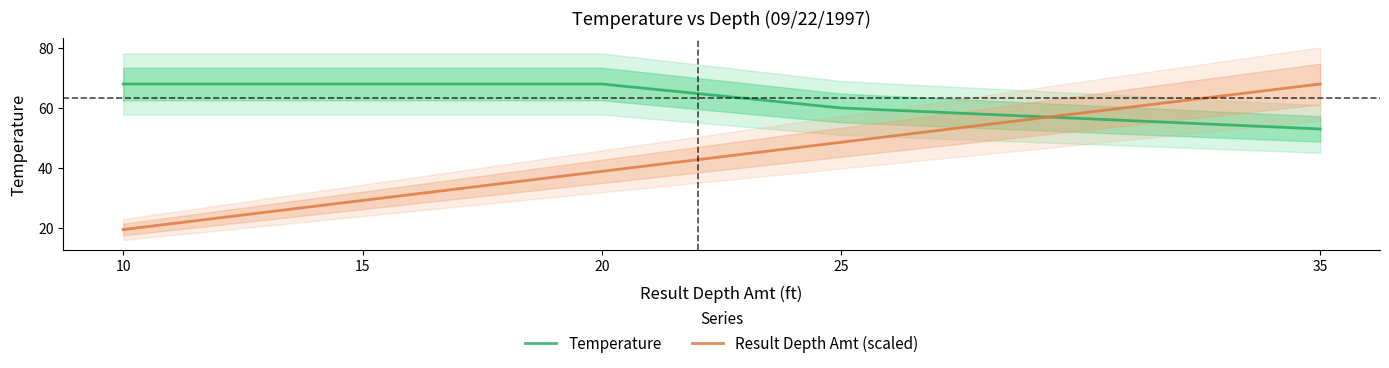

How many categories are shown in the chart?

5